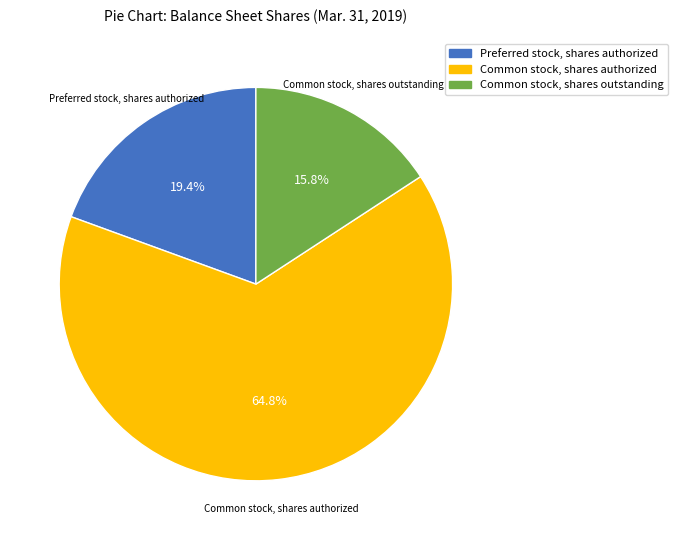

Is there any slice that represents more than half of the pie?

Yes